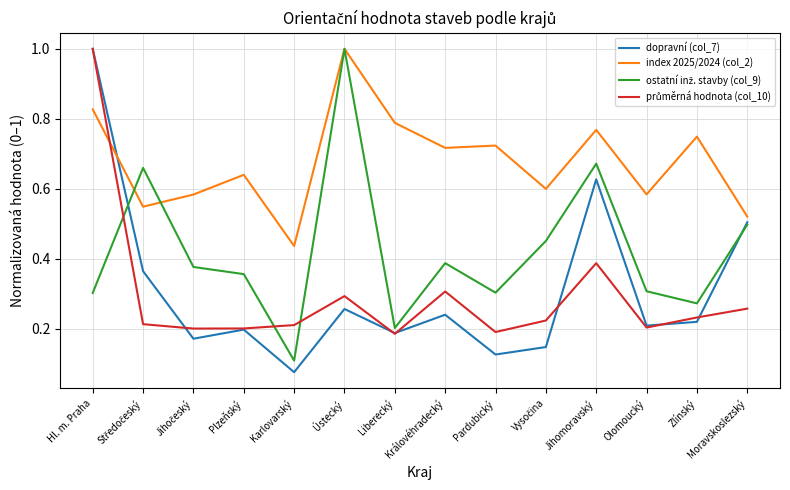

Which label corresponds to the smallest value in the chart?

Karlovarský